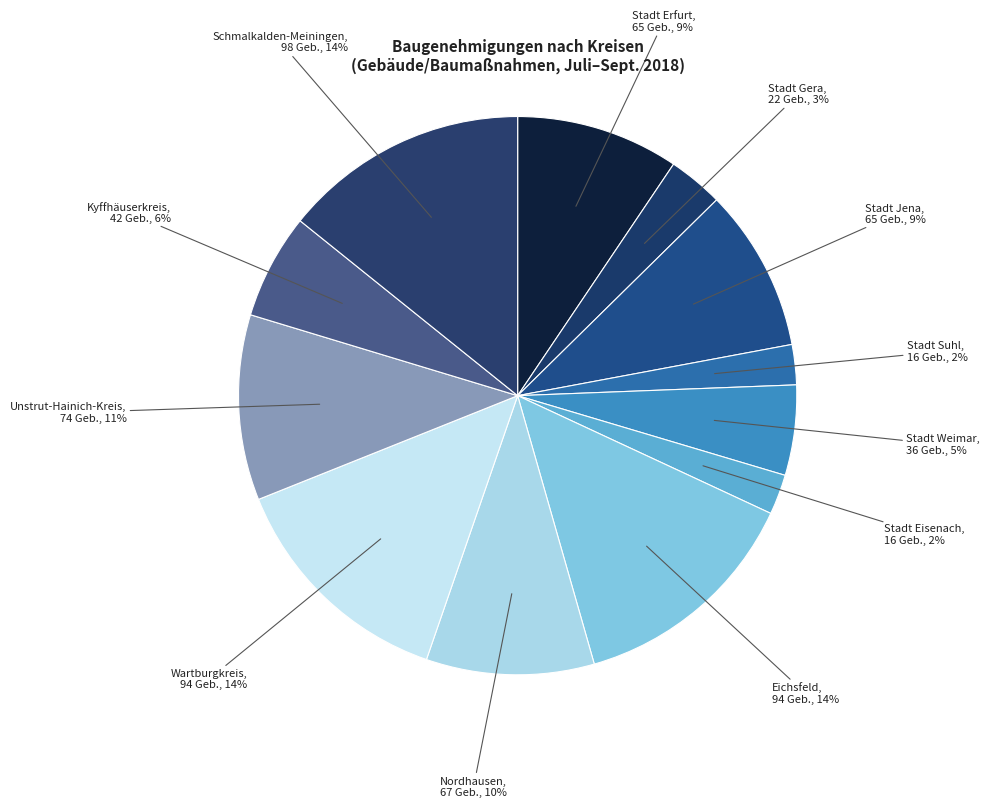

What percentage is the Wartburgkreis slice, to the nearest percent?

14%